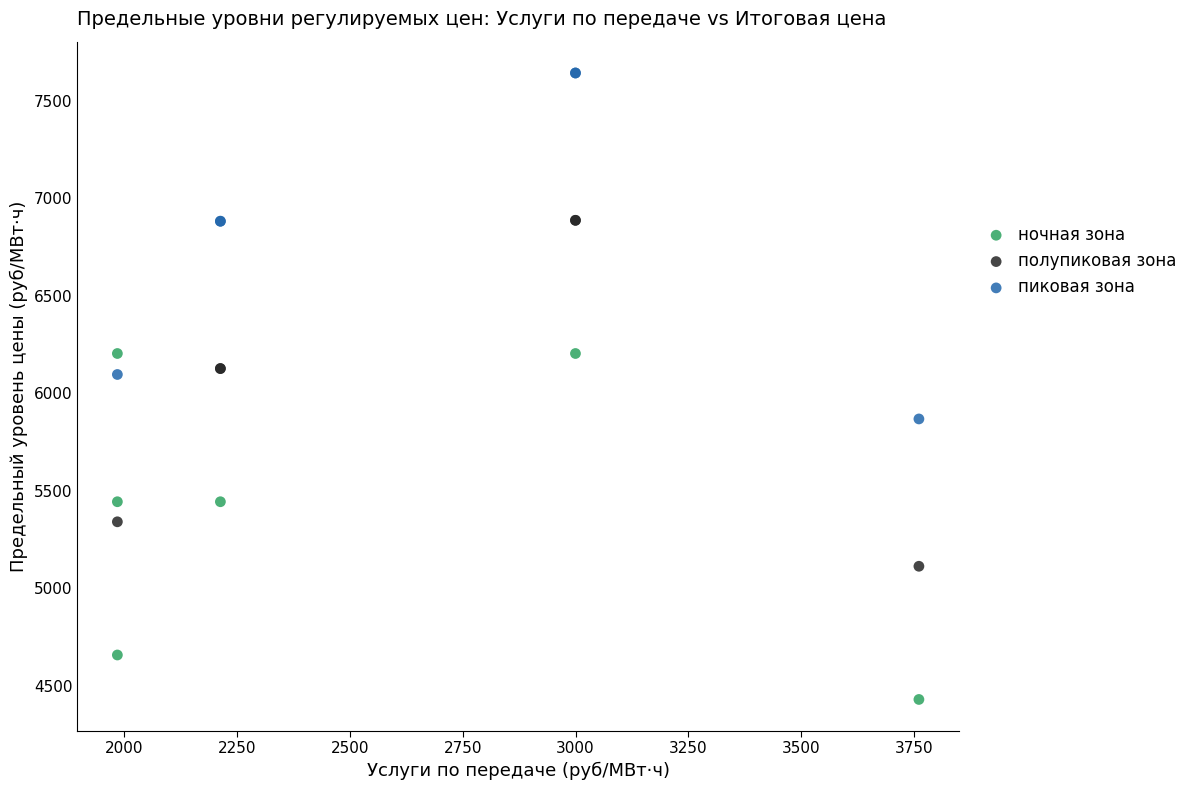

Which series contains the lowest Y value?

ночная зона